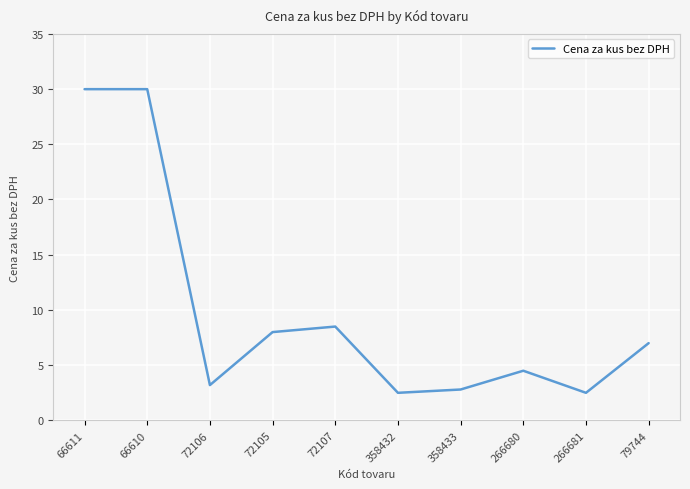

What is the maximum value shown in the chart?

30.0